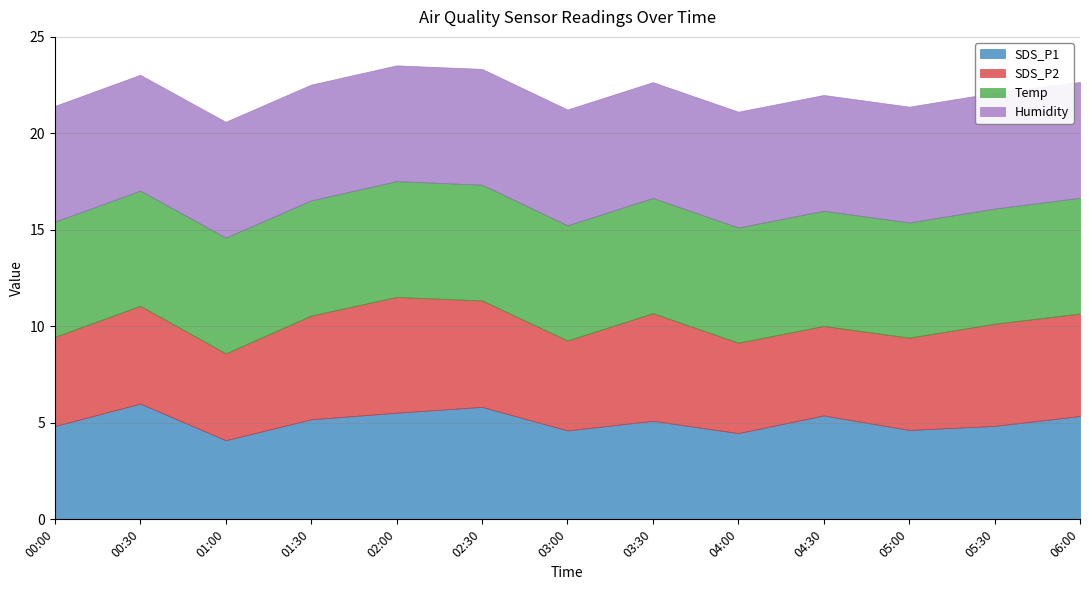

The value of SDS_P1 at 05:30 is 4.8. True or false?

True